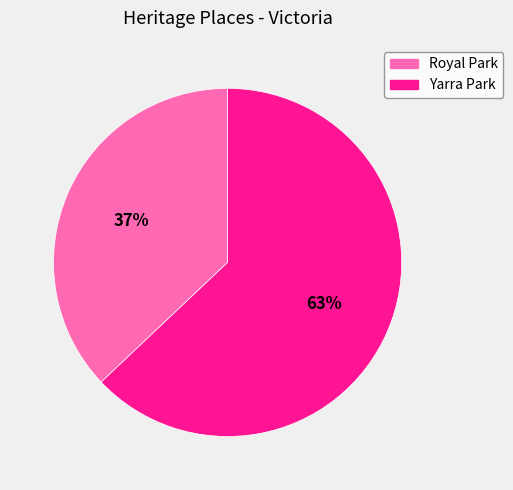

Is it true that Yarra Park is 63% of the pie?

True